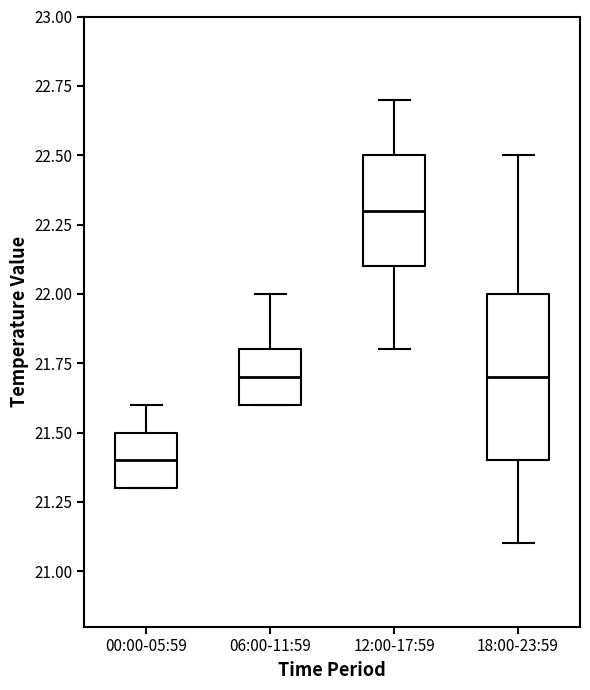

Where is the lower edge of the box for 12:00-17:59 on the y-axis? The values are not printed on the chart, so give them approximately, as read against the axis.

22.1